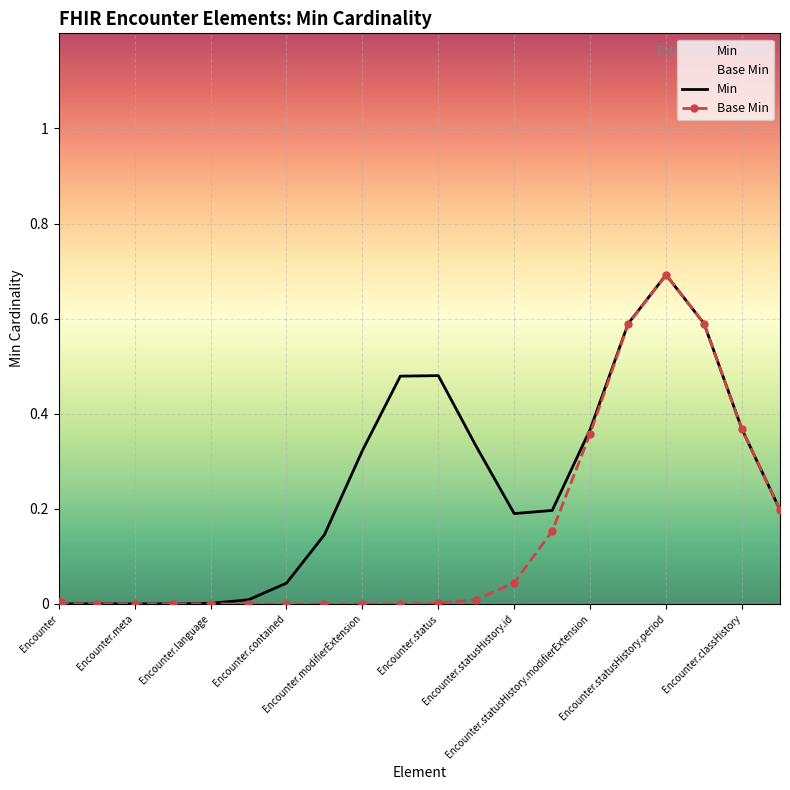

Which series contains the highest Y value?

Min